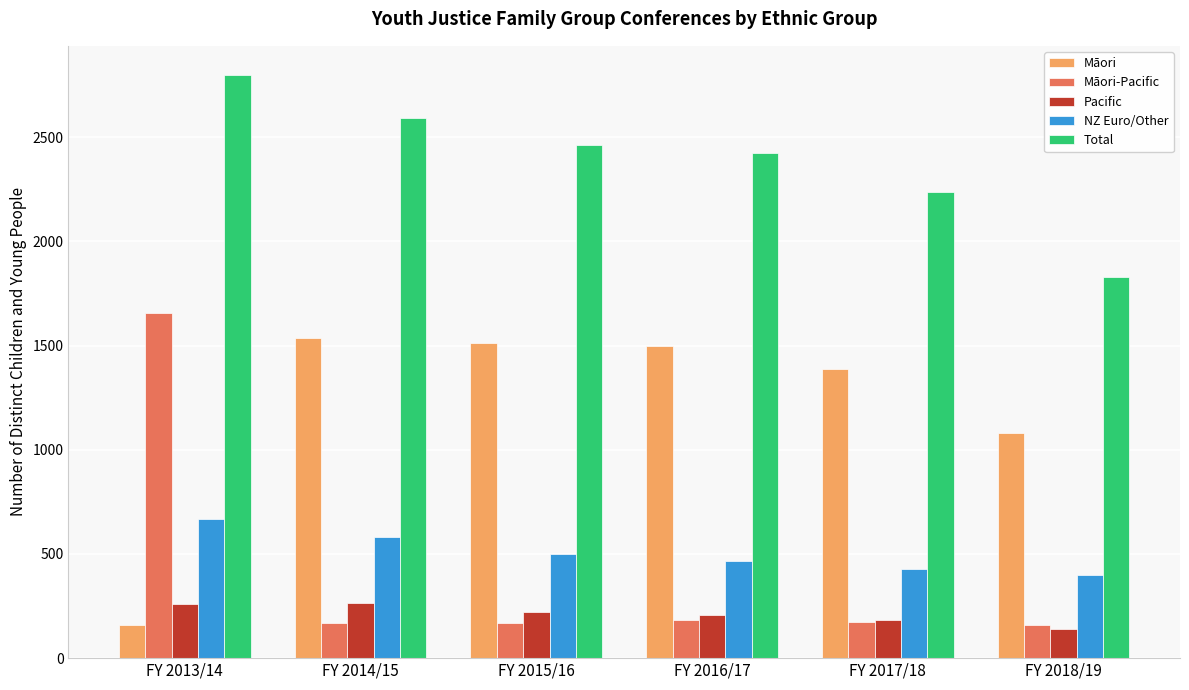

How many categories are shown in the chart?

6